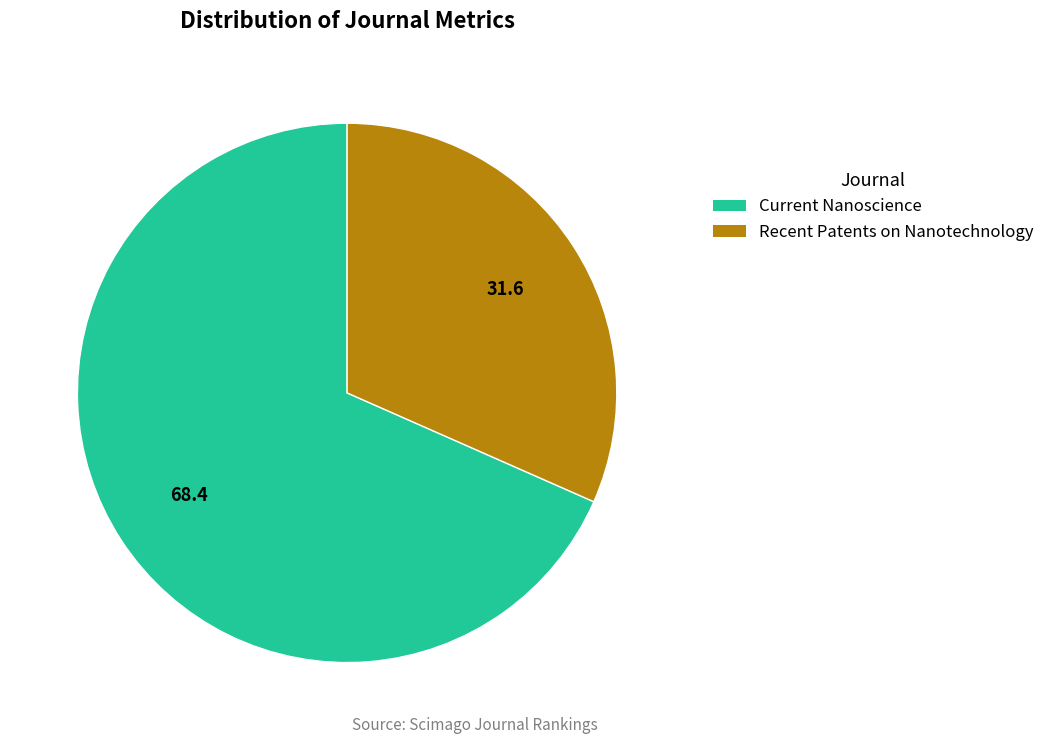

Does Recent Patents on Nanotechnology represent more than half of the total?

No